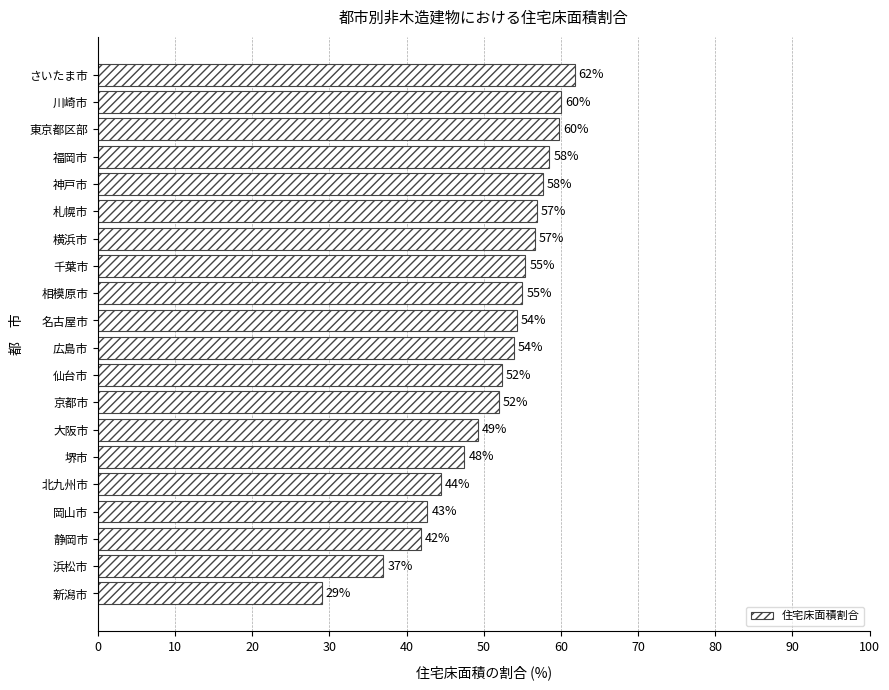

Is it true that the value at 浜松市 is 53.4?

False